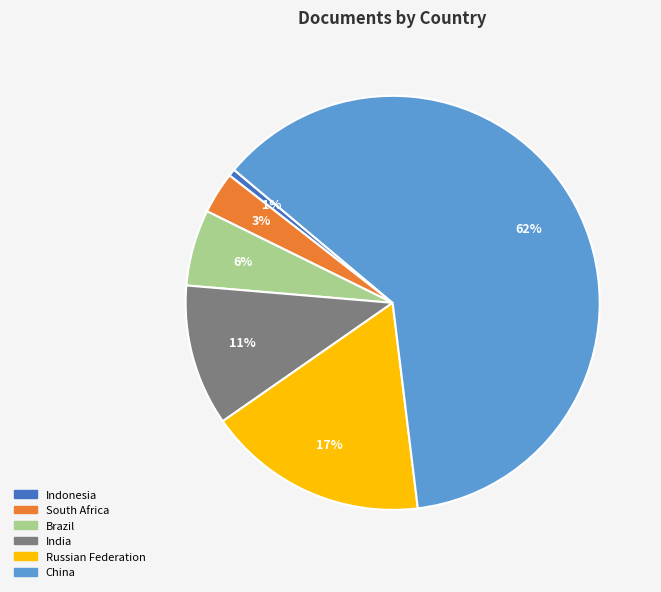

How many slices are in this pie chart?

6